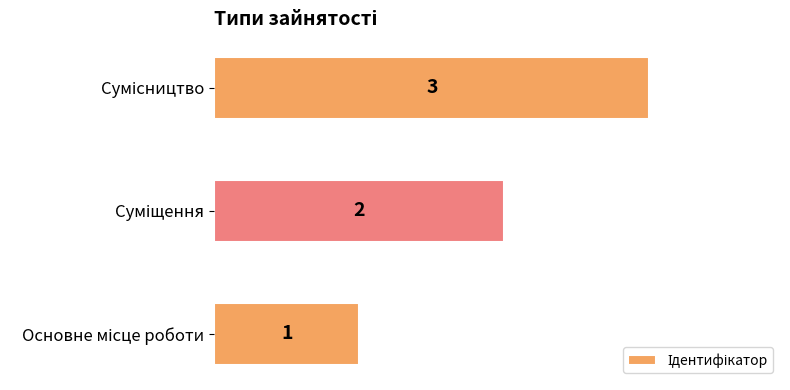

What is the greatest value displayed?

3